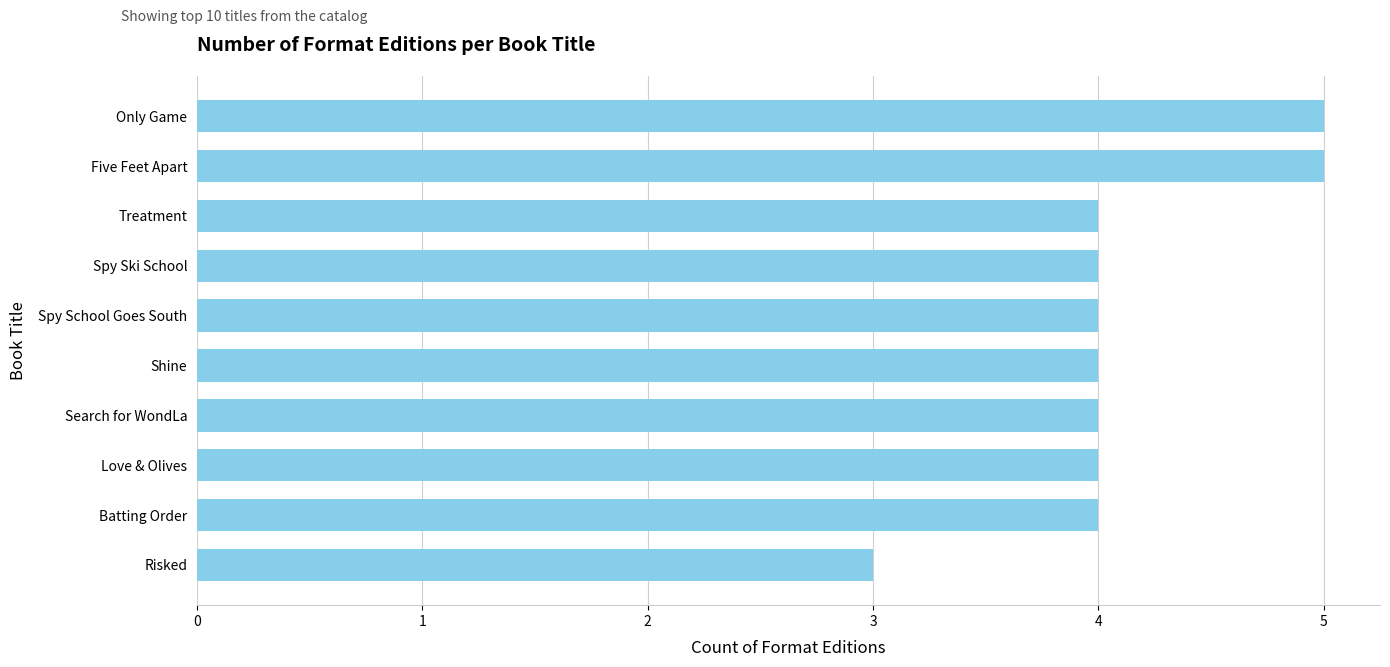

How many data points does each series have?

10